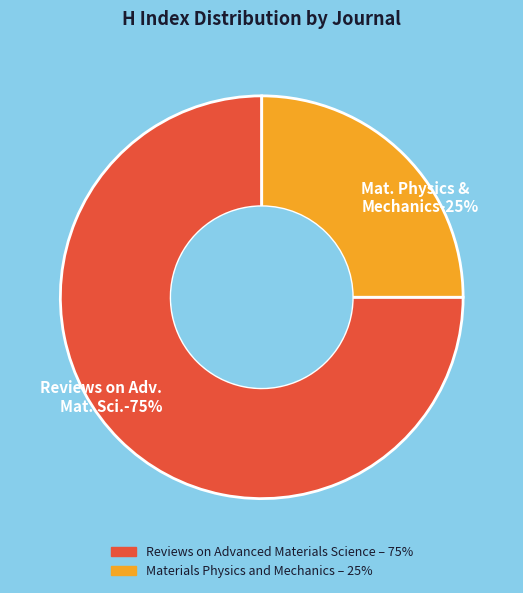

To the nearest percent, what is the difference between the Materials Physics and Mechanics and Reviews on Advanced Materials Science slice percentages?

50%